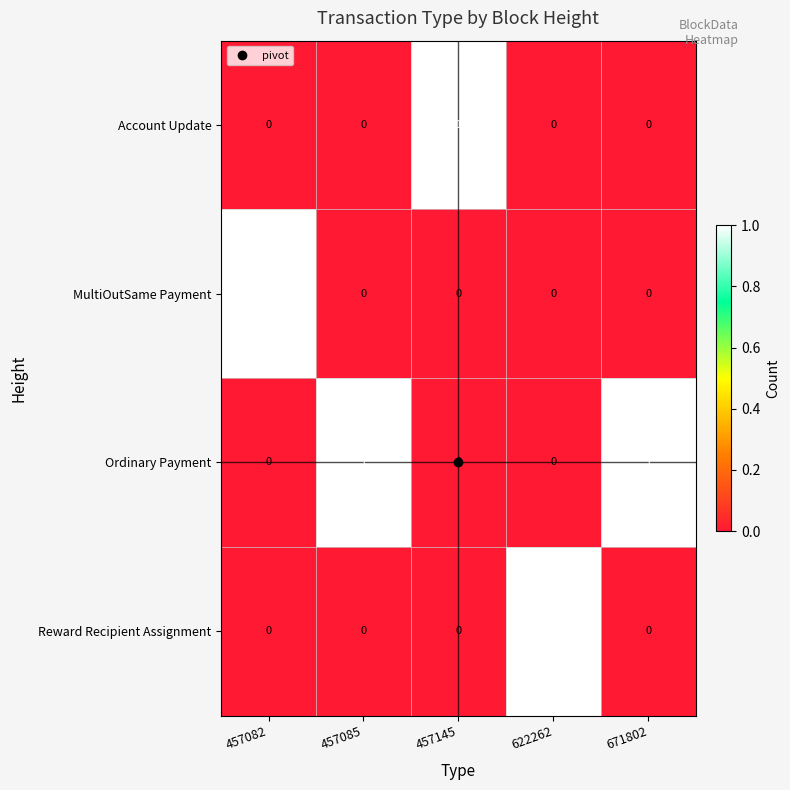

At how many categories does at least one series exceed 0?

5